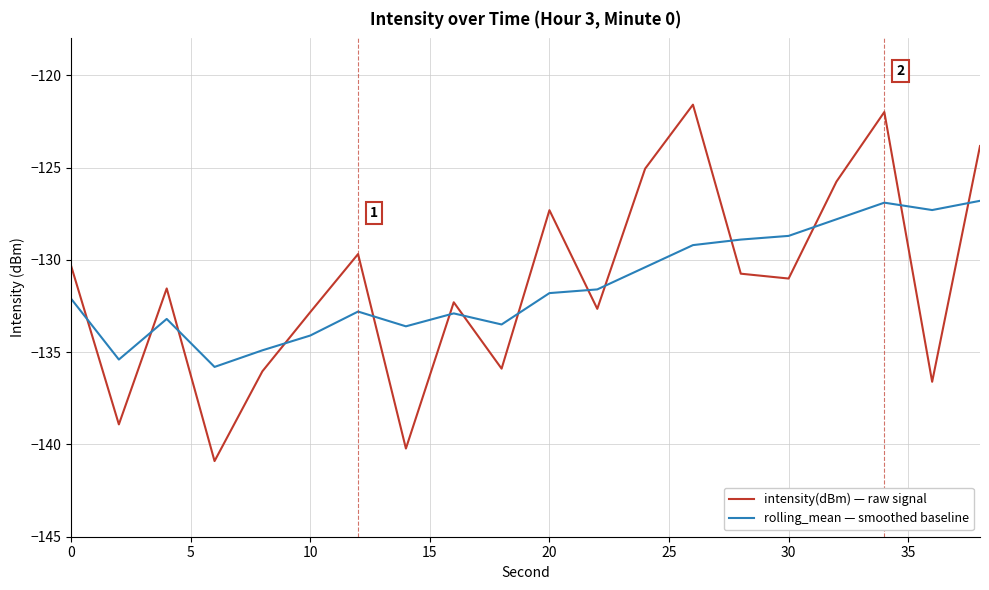

After their last crossing, which series has the higher values: rolling_mean — smoothed baseline or intensity(dBm) — raw signal?

intensity(dBm) — raw signal